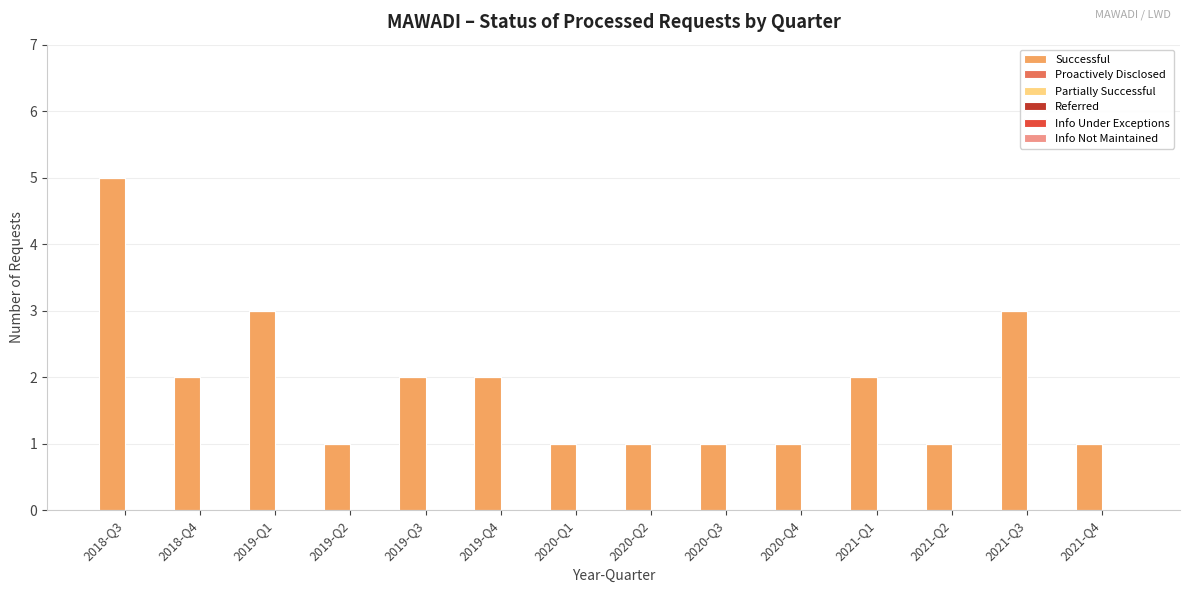

The chart shows a value of 3 at 2021-Q1. True or false?

False